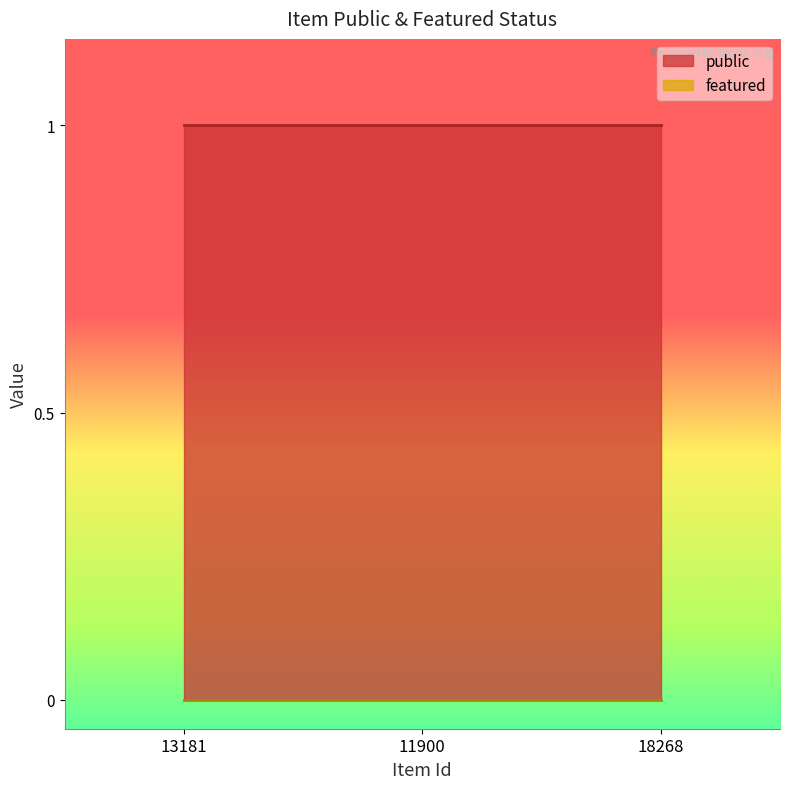

Is the value of public at 18268 greater than the value of featured at 18268?

Yes